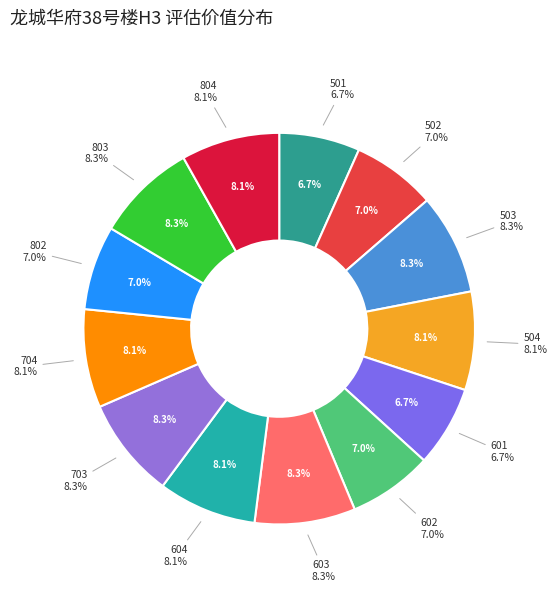

Which has a higher value, 501 or 602?

602